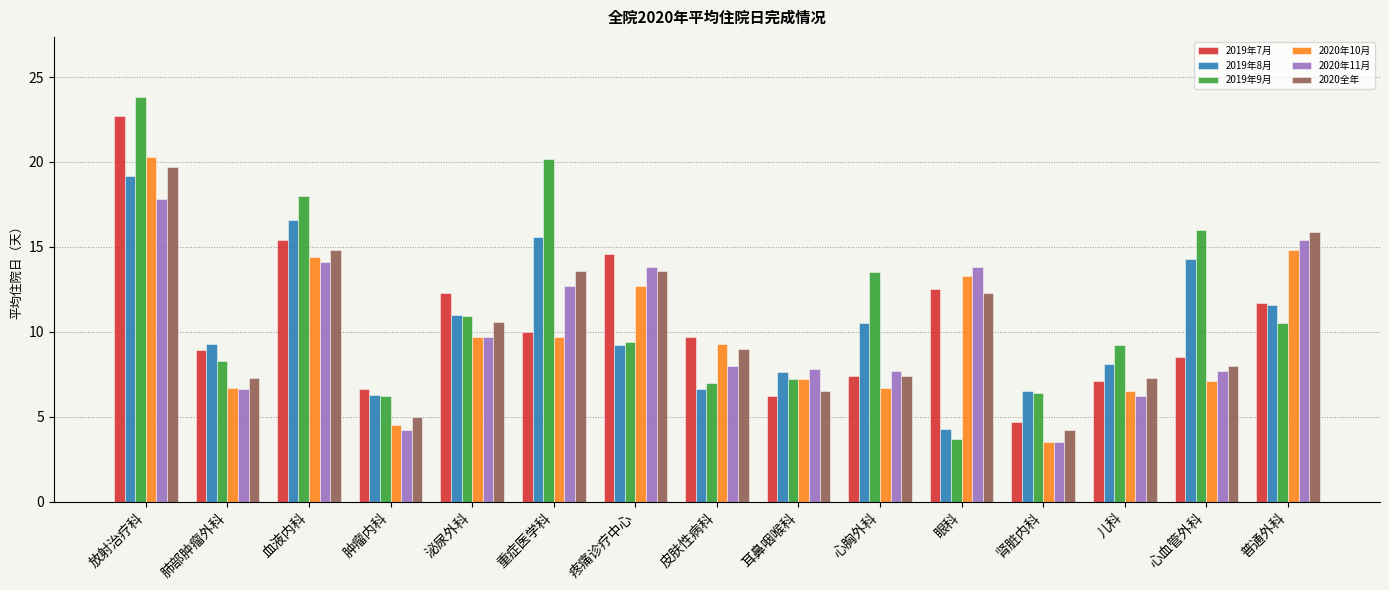

Which series has the largest range (max minus min)?

2019年9月